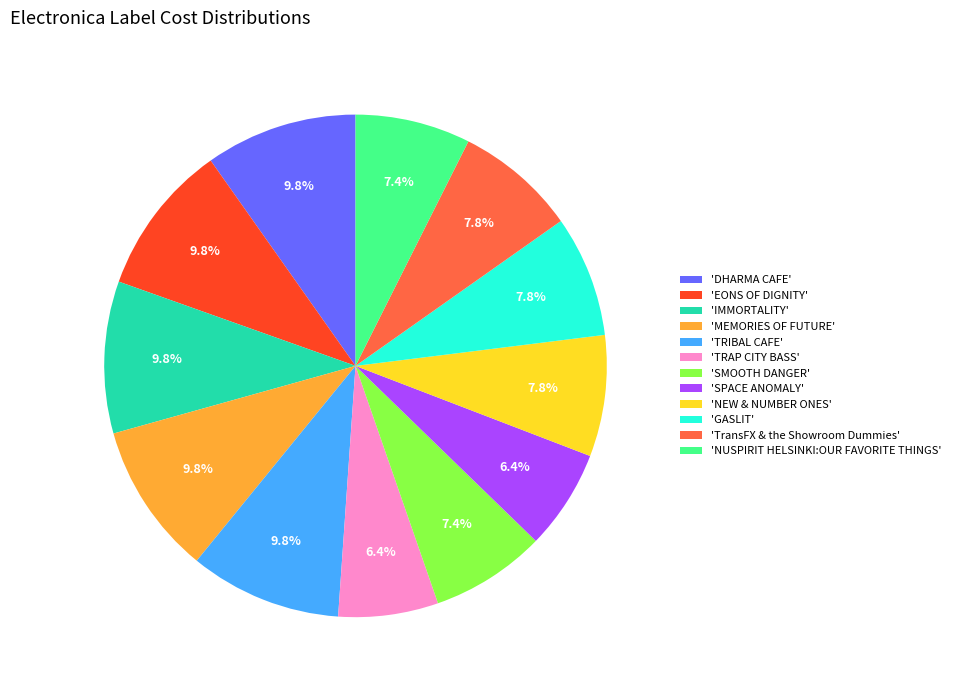

Approximately how many times larger is the value at 'NEW & NUMBER ONES' compared to 'IMMORTALITY'?

0.8